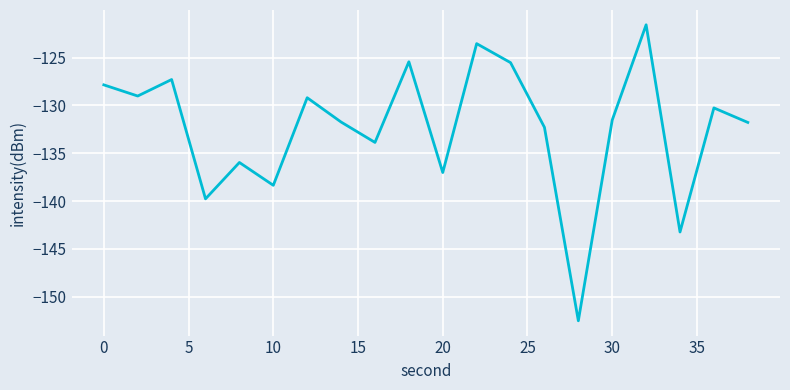

What is the smallest value displayed?

-152.5